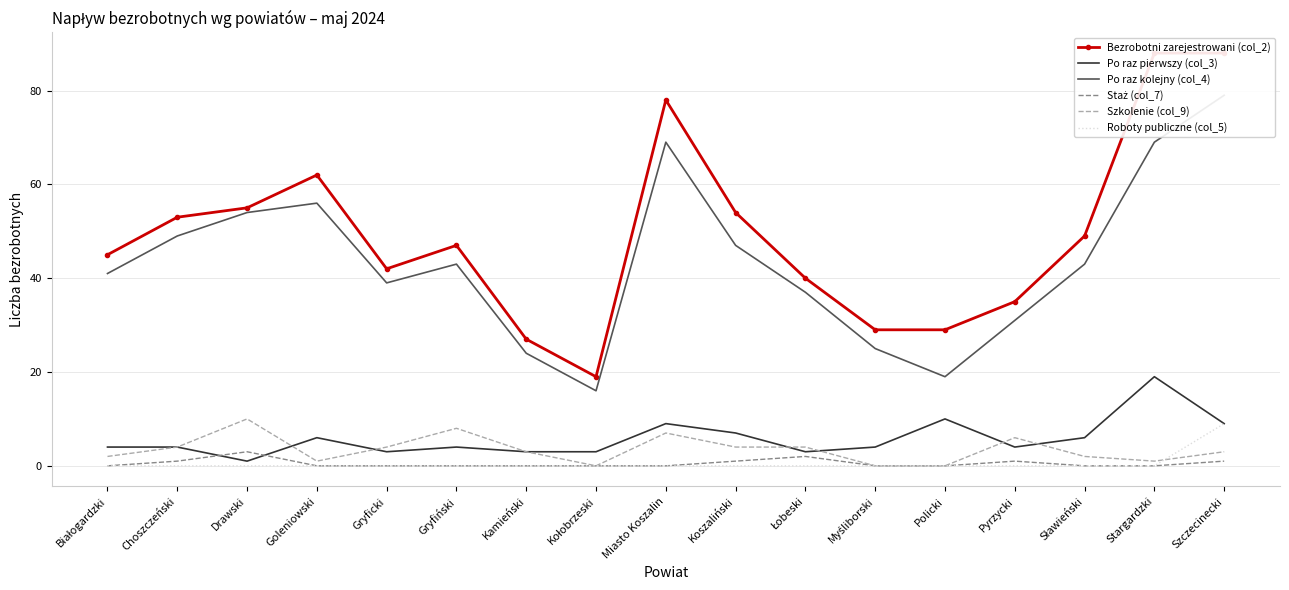

At how many categories does at least one series exceed 55?

4